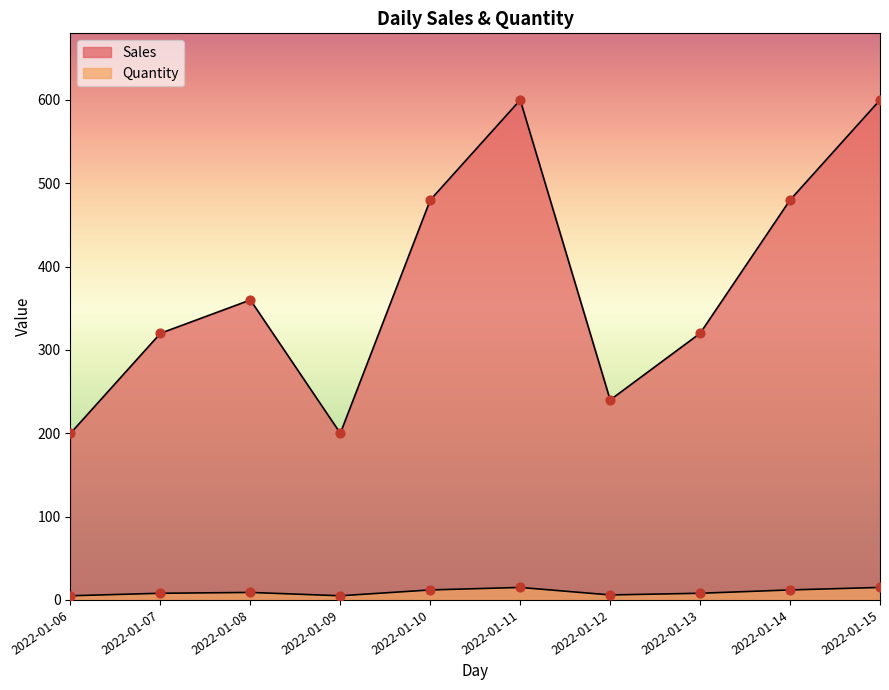

Which series reaches the minimum Y coordinate?

Sales